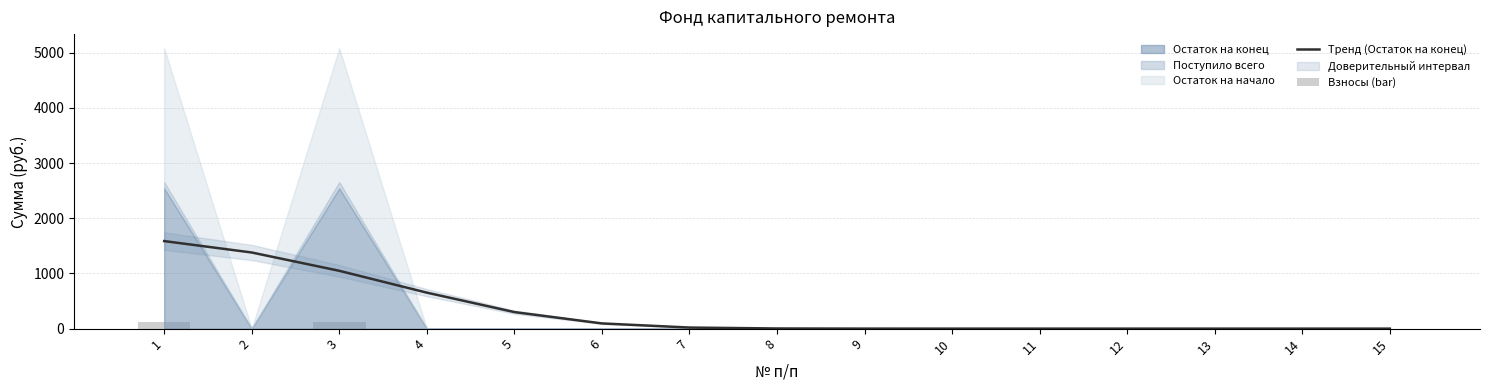

How many categories are shown in the chart?

15